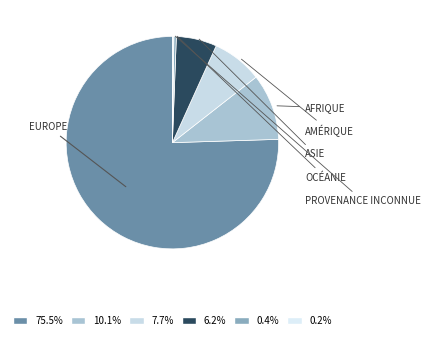

What is the largest slice in the pie chart?

Europe